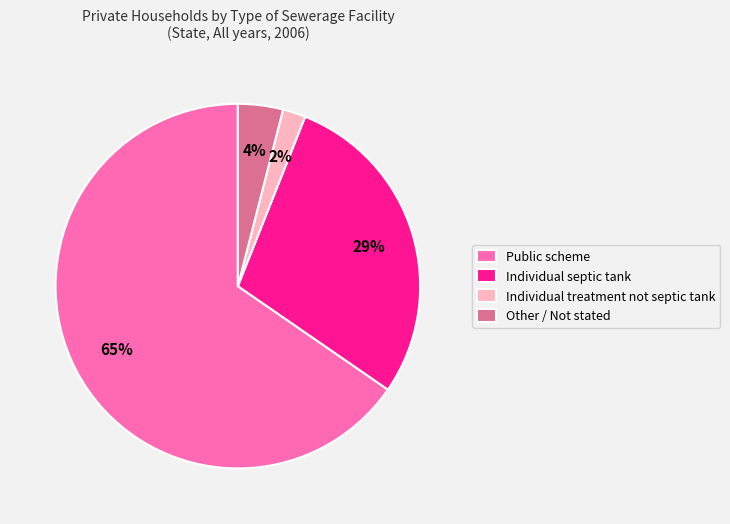

True or false: Individual treatment not septic tank accounts for 2% of the total.

True